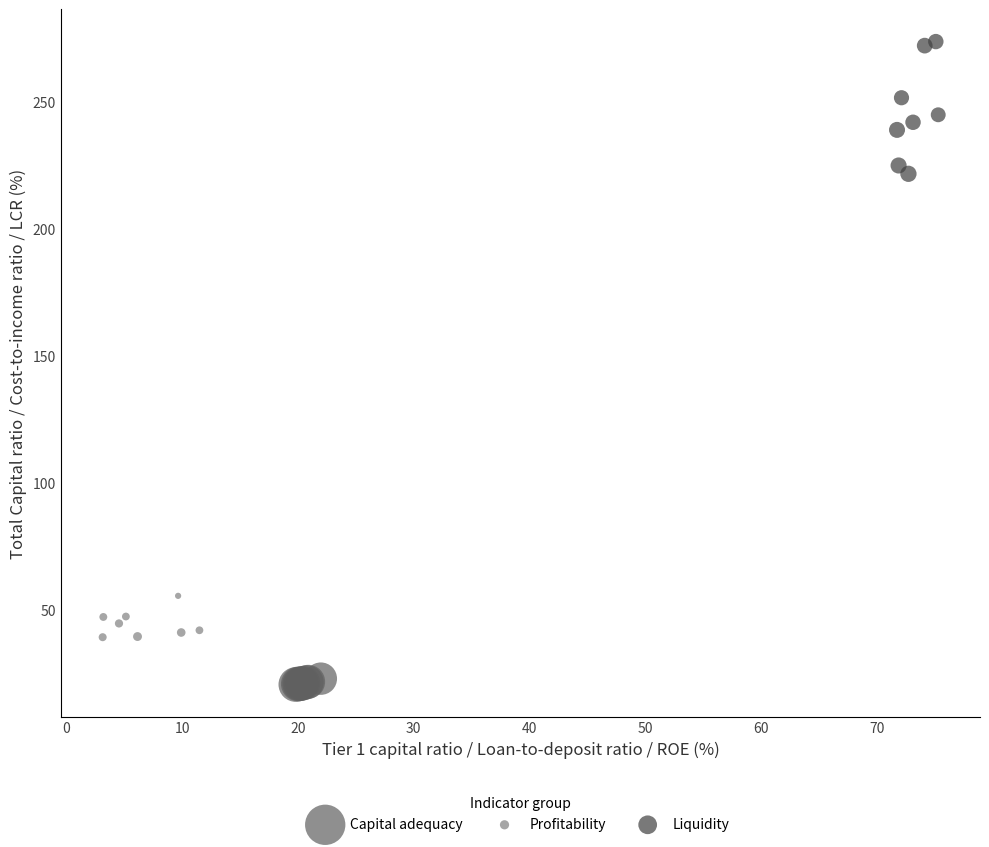

Which series reaches the maximum Y coordinate?

Liquidity